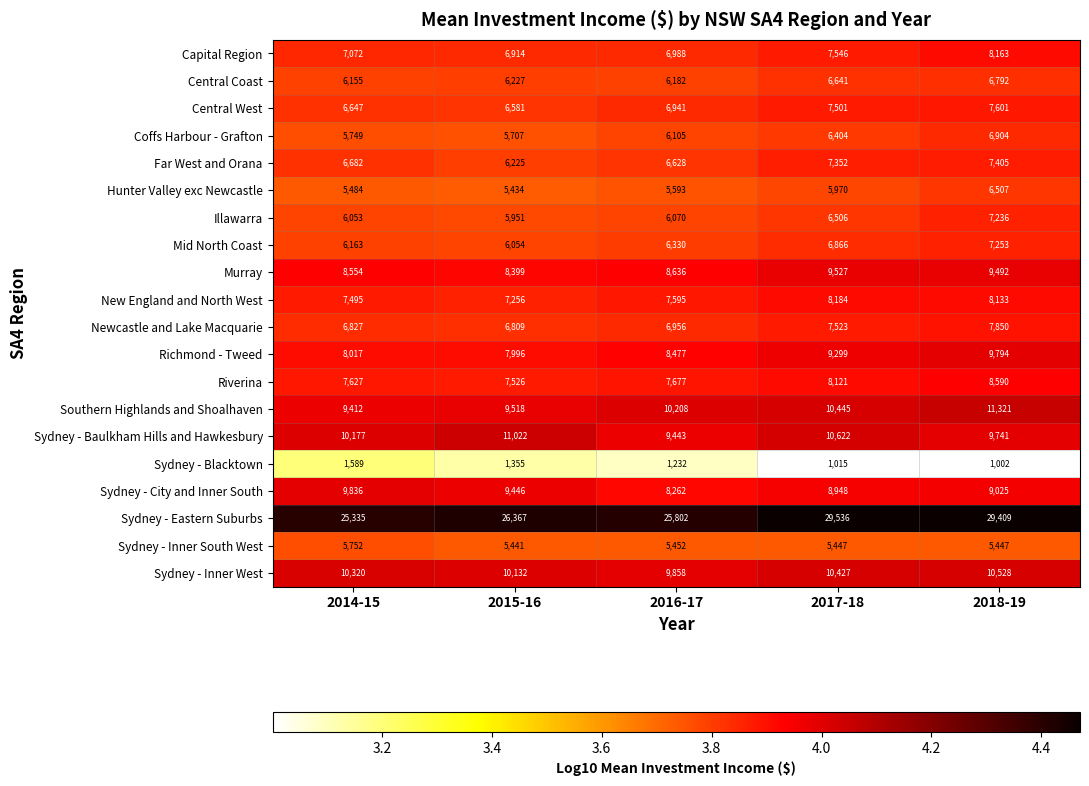

The value of Illawarra at 2016-17 is 8607. True or false?

False